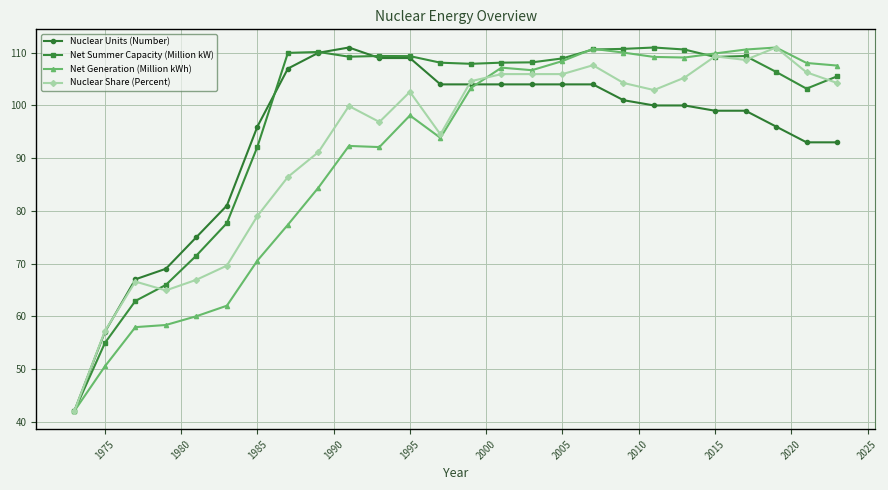

What are all the series names shown in the legend?

Nuclear Units (Number), Net Summer Capacity (Million kW), Net Generation (Million kWh), Nuclear Share (Percent)